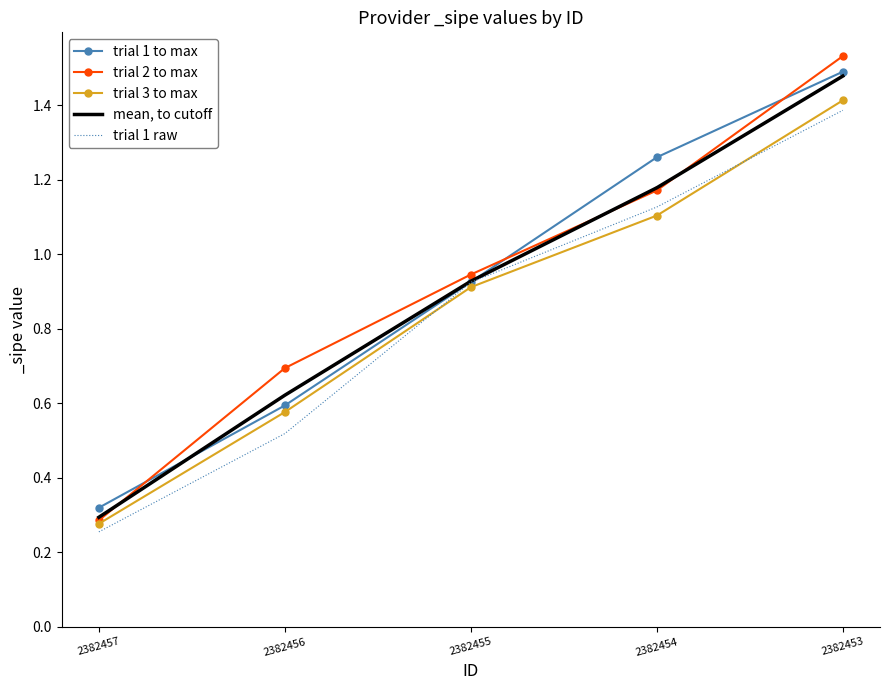

What are all the series names shown in the legend?

trial 1 to max, trial 2 to max, trial 3 to max, mean, to cutoff, trial 1 raw